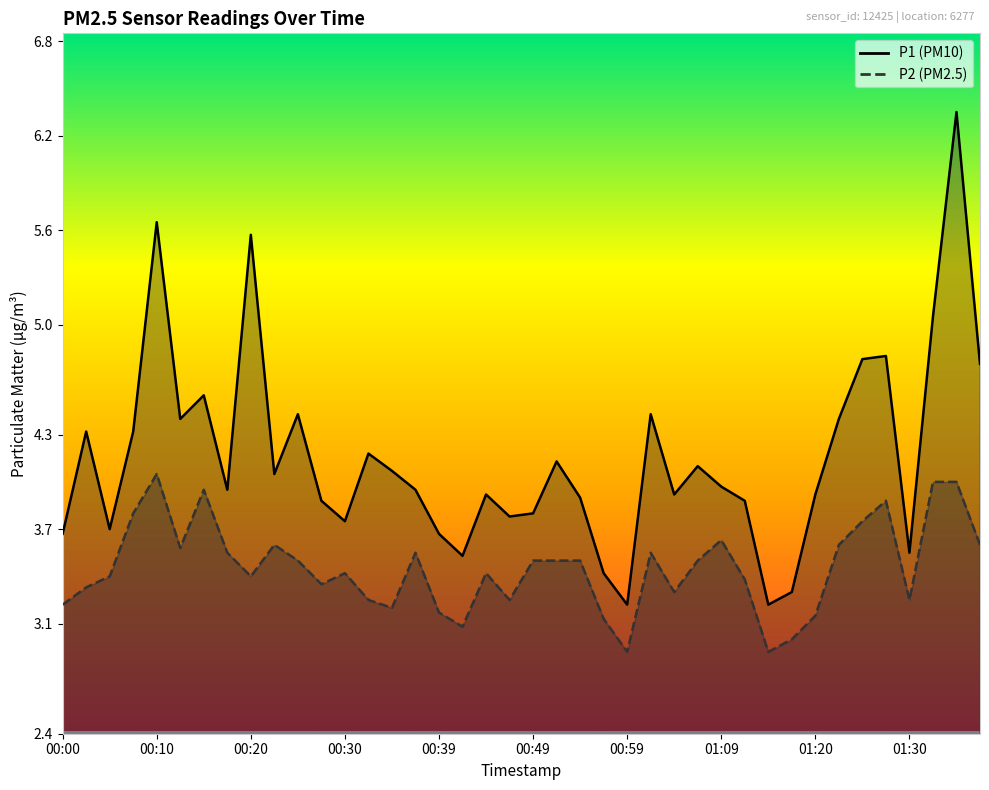

Reading left to right, list all the values displayed in this chart.

P1: 3.7	4.3	3.7	4.3	5.7	4.4	4.5	4.0	5.6	4.0	4.4	3.9	3.8	4.2	4.1	4.0	3.7	3.5	3.9	3.8	3.8	4.1	3.9	3.4	3.2	4.4	3.9	4.1	4.0	3.9	3.2	3.3	3.9	4.4	4.8	4.8	3.5	5.0	6.3	4.8
P2: 3.2	3.3	3.4	3.8	4.0	3.6	4.0	3.5	3.4	3.6	3.5	3.4	3.4	3.2	3.2	3.5	3.2	3.1	3.4	3.2	3.5	3.5	3.5	3.1	2.9	3.5	3.3	3.5	3.6	3.4	2.9	3.0	3.1	3.6	3.8	3.9	3.2	4.0	4.0	3.6